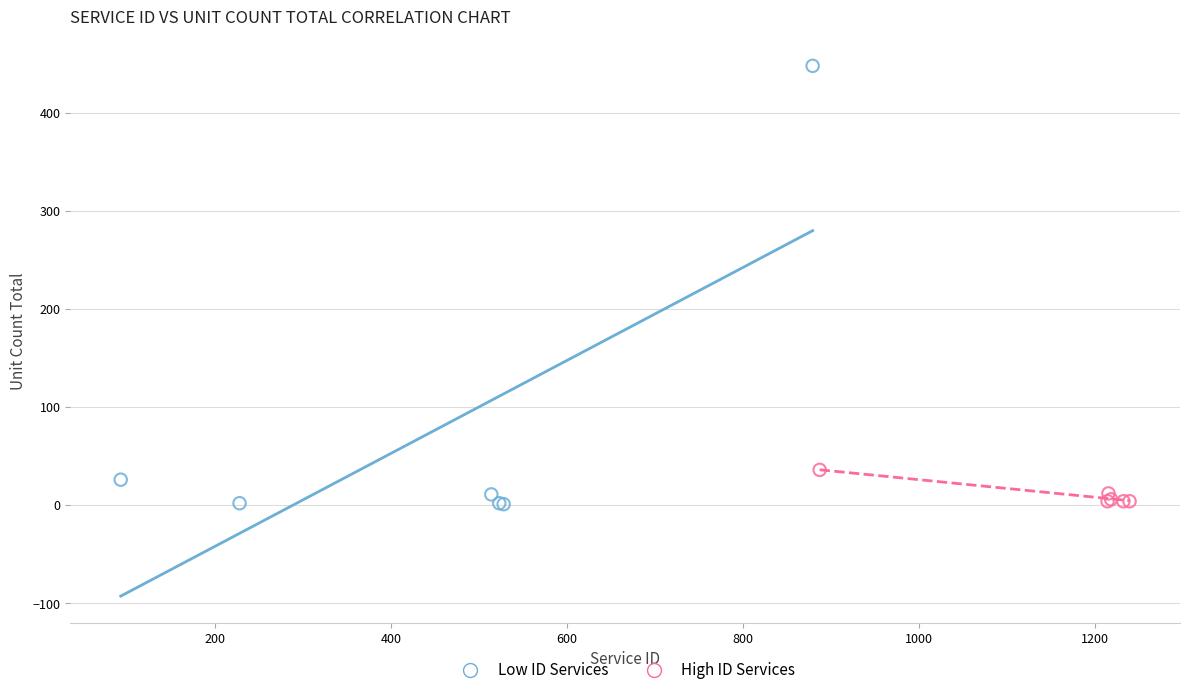

Which series reaches the maximum Y coordinate?

Low ID Services